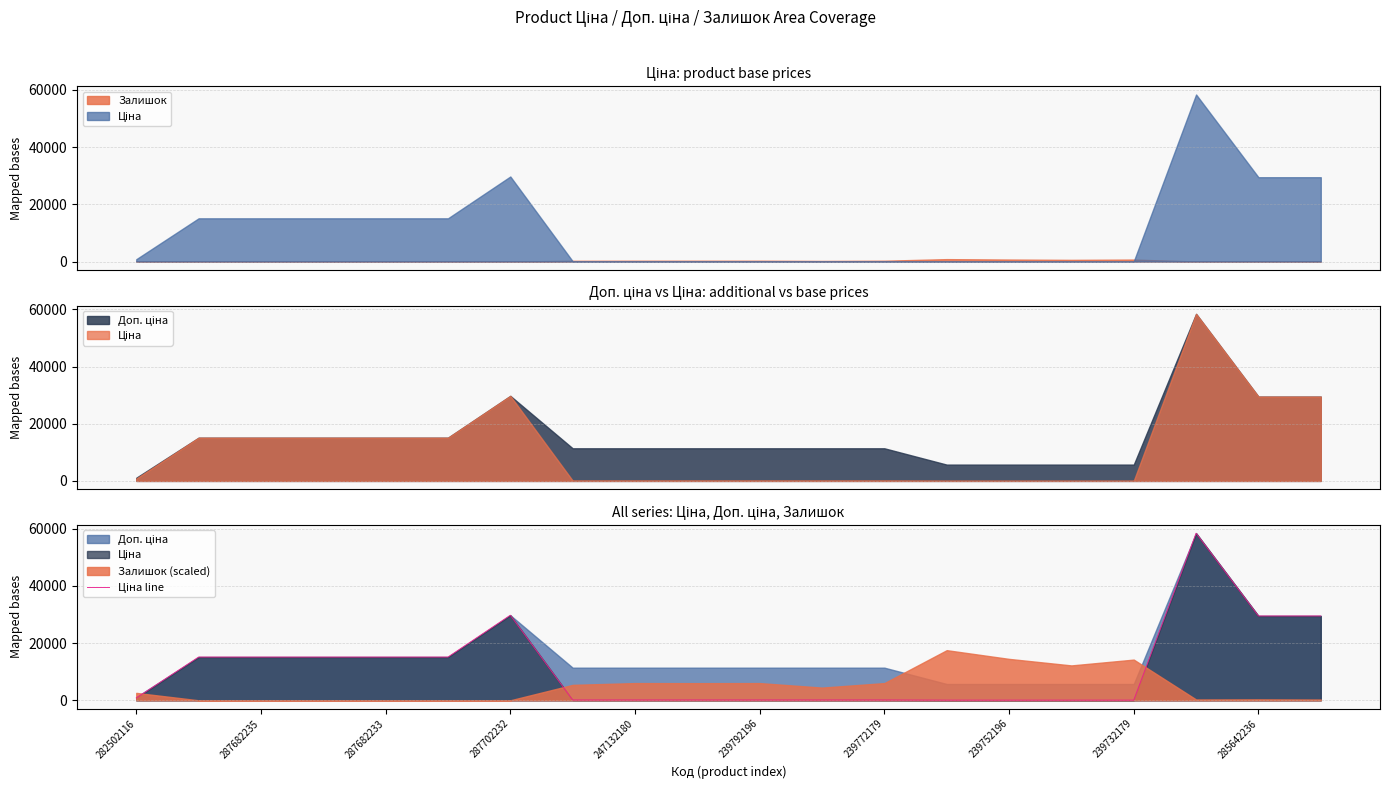

True or false: the data has more than 0 interior local peaks.

True